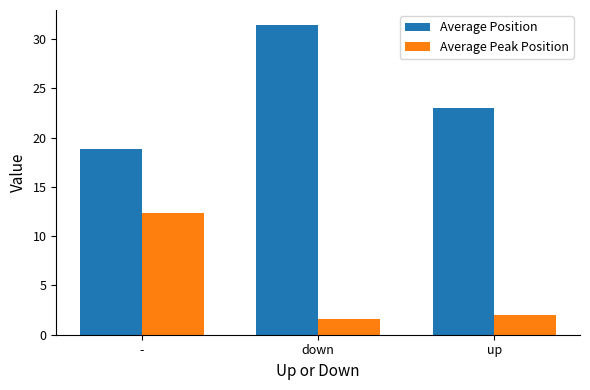

How many bars are there in each group?

2